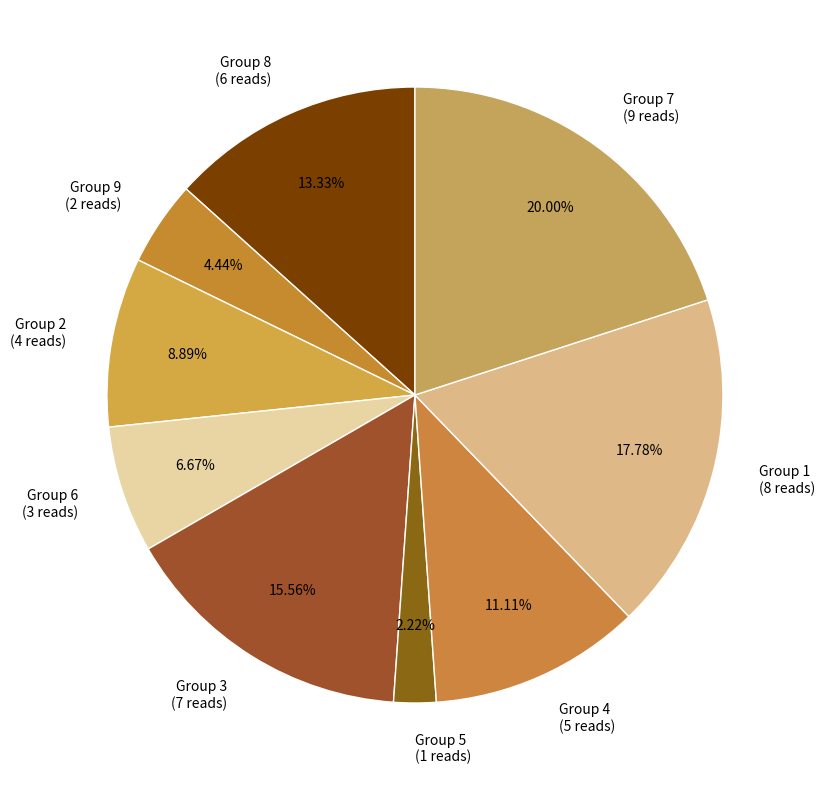

Approximately how many times larger is the value at Group 9 (2 reads) compared to Group 4 (5 reads)?

0.4